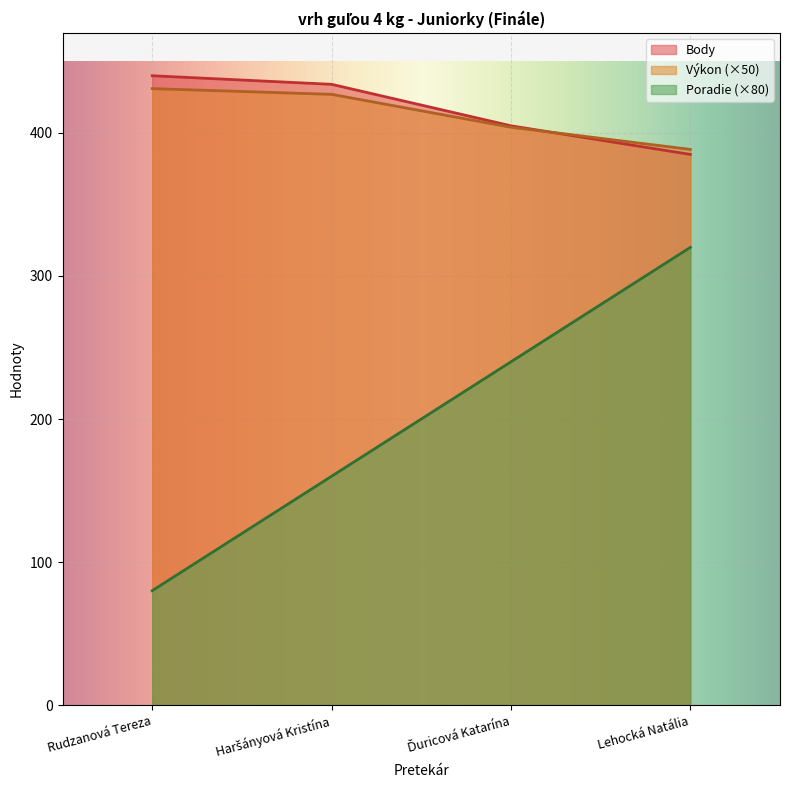

List the labels in order of Poradie value, smallest first.

Rudzanová Tereza, Haršányová Kristína, Ďuricová Katarína, Lehocká Natália